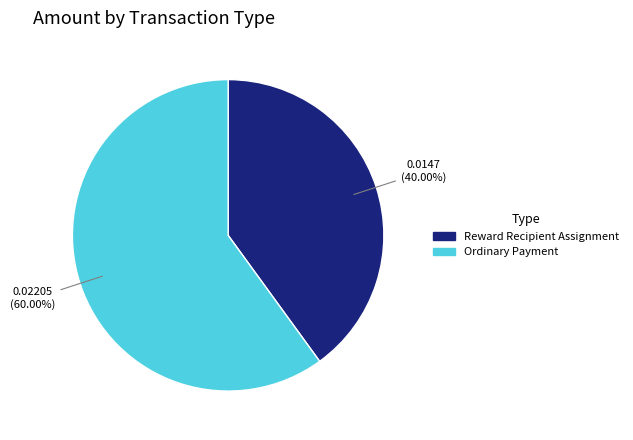

To the nearest percent, what is the average slice percentage?

50%